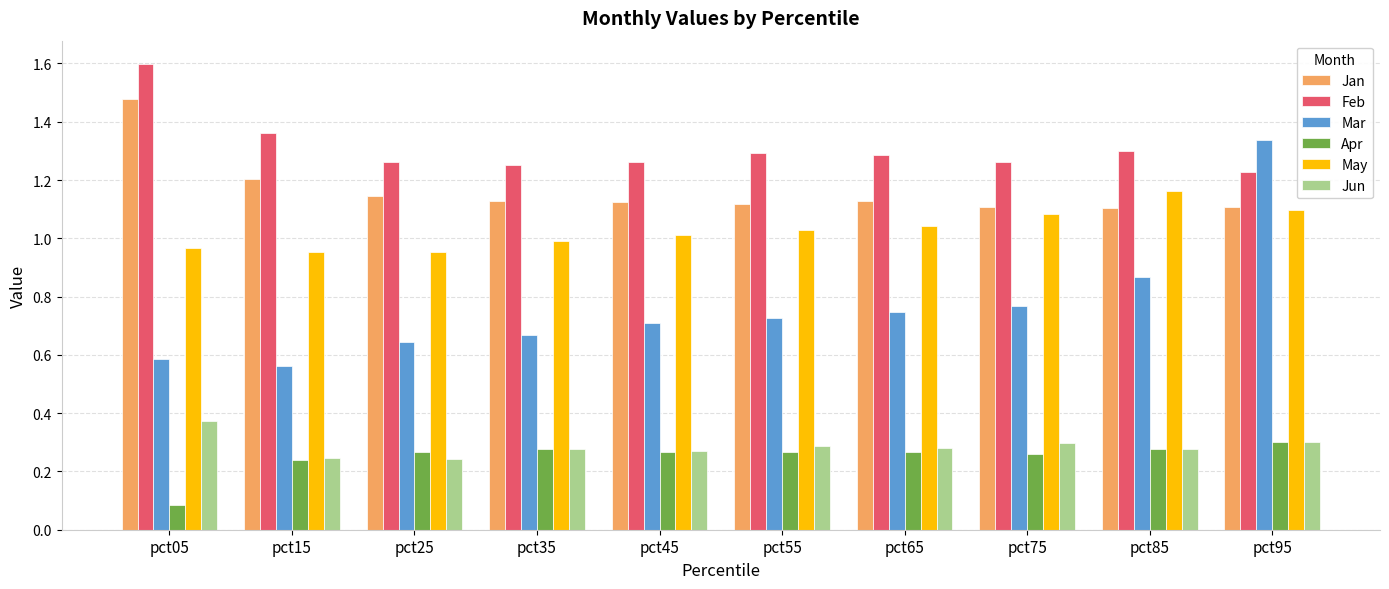

List the series in order of their peak value, highest first.

Feb, Jan, Mar, May, Jun, Apr